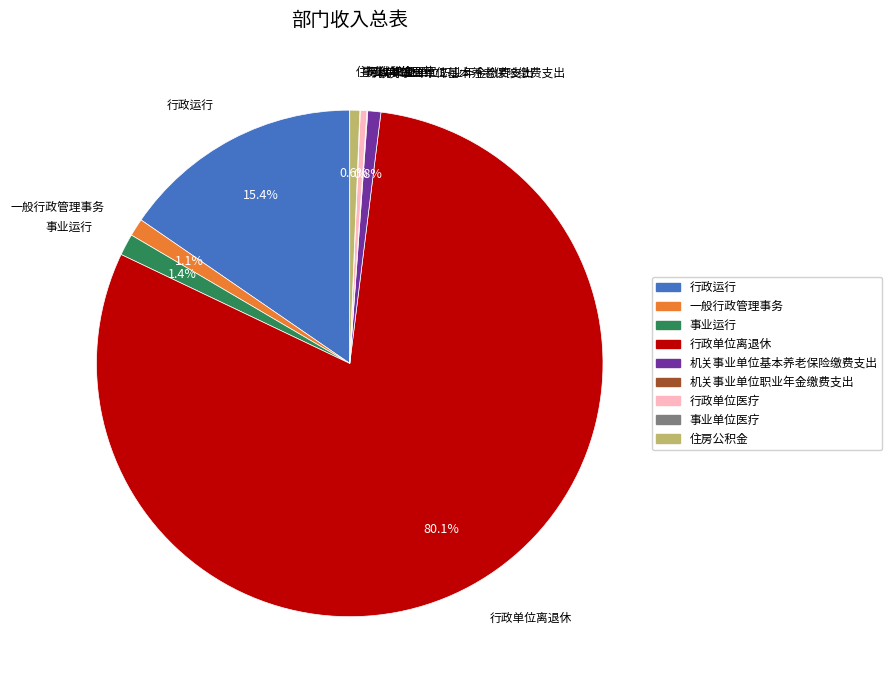

What is the largest slice in the pie chart?

行政单位离退休